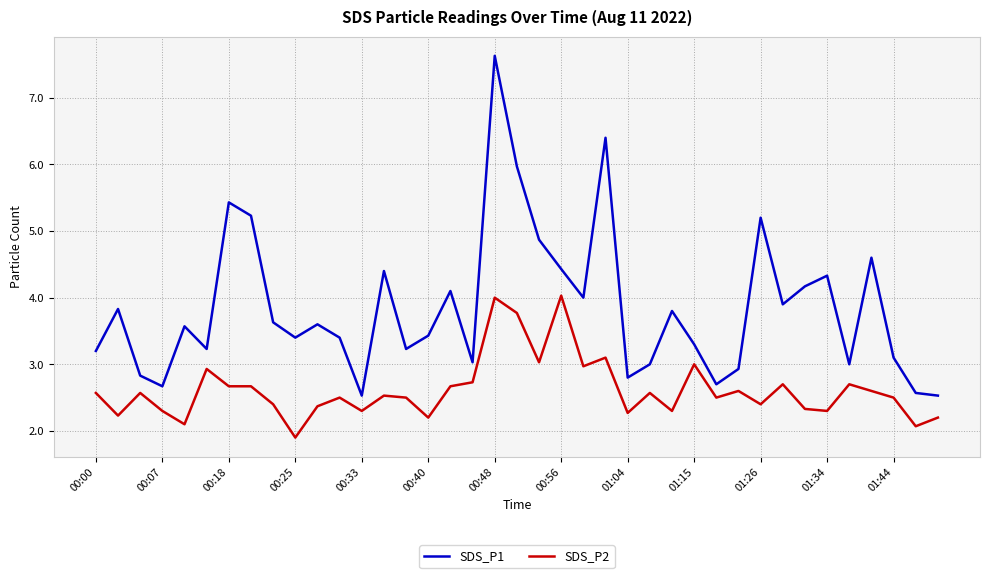

True or false: SDS_P1 and SDS_P2 cross at least once.

False